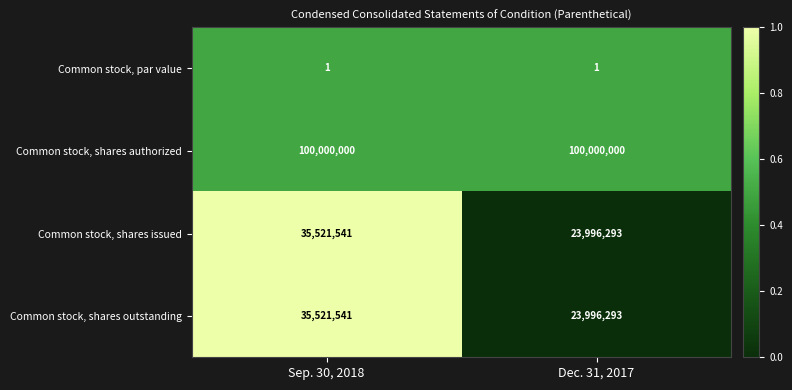

What is the spread (max minus min) of values at Dec. 31, 2017?

99999999